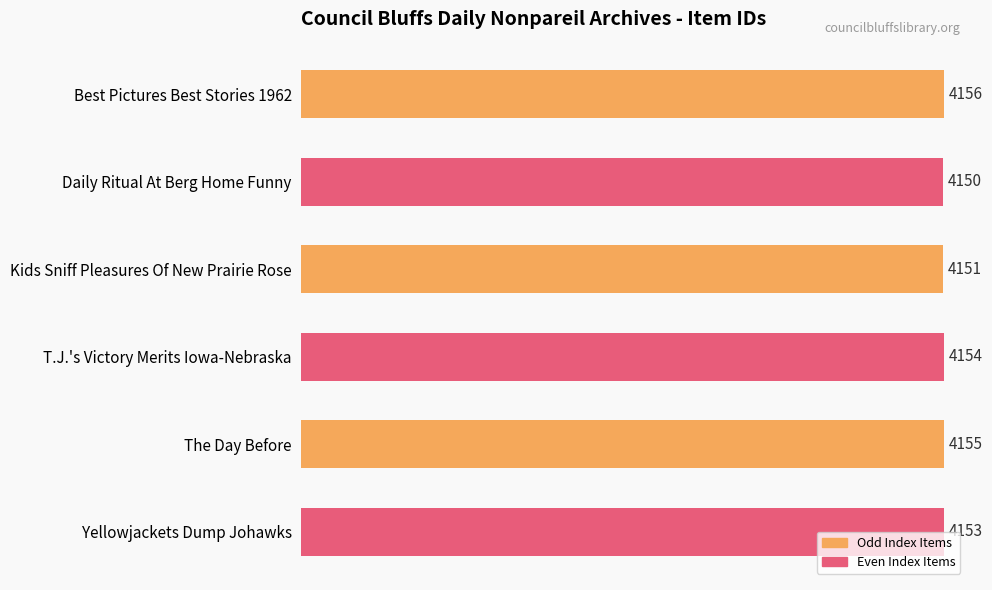

Which has a higher value, Kids Sniff Pleasures Of New Prairie Rose or Yellowjackets Dump Johawks?

Yellowjackets Dump Johawks